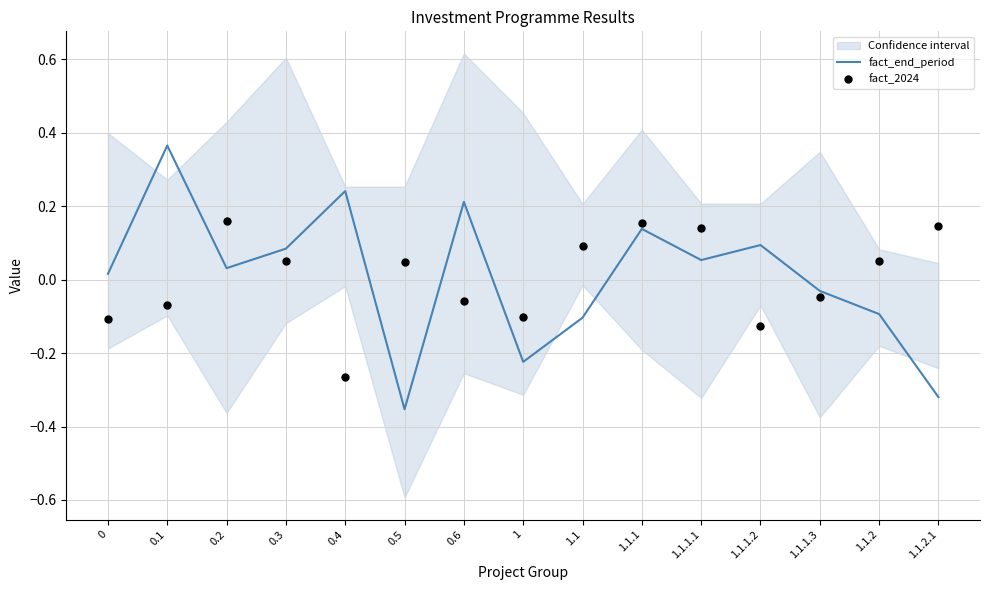

At how many categories does at least one series exceed 0?

13